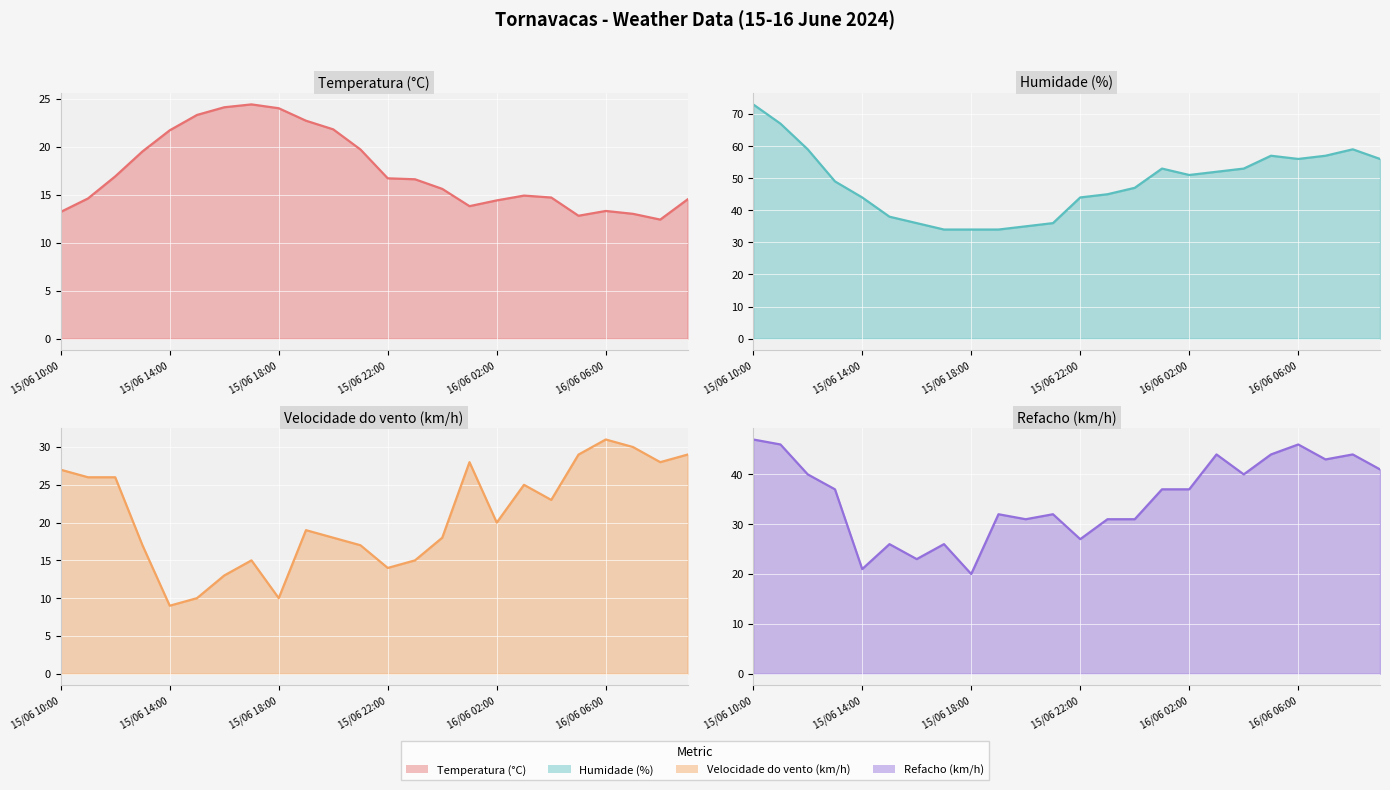

Does the chart display data point markers on the line(s)?

No